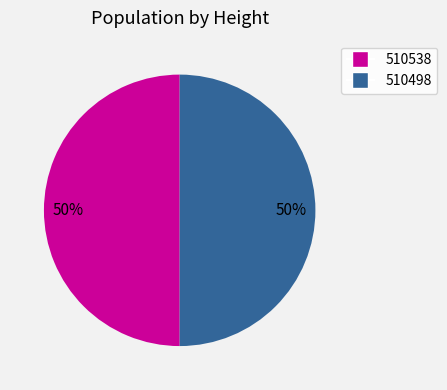

Is the sum of 510538 and 510498 greater than half?

Yes